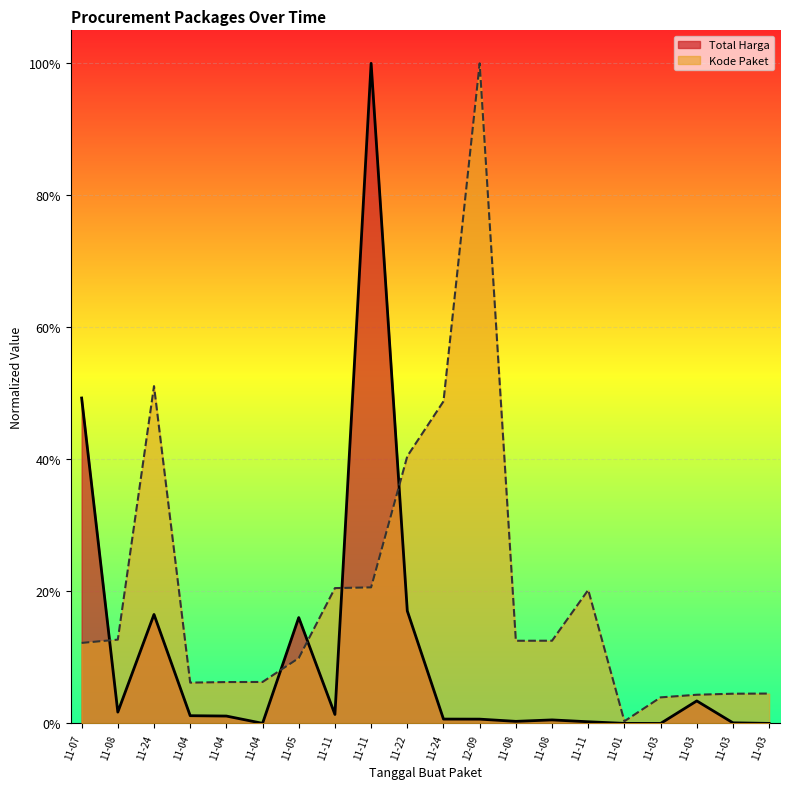

What value does the Total Harga series have at 11-22?

0.2